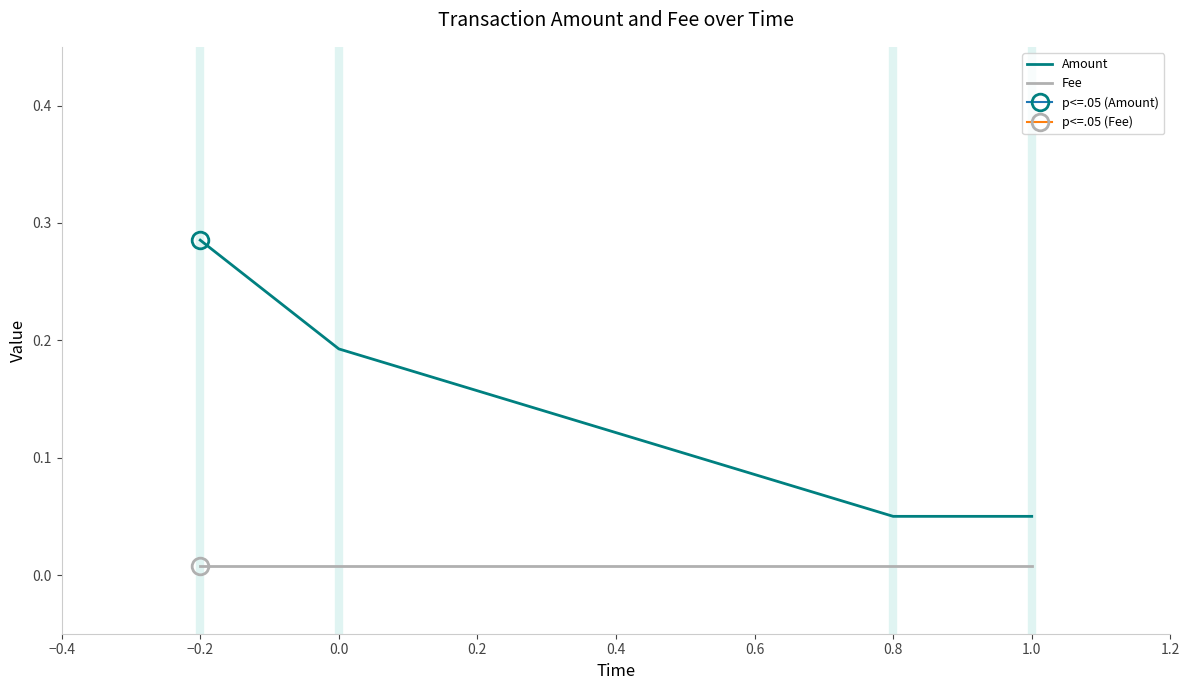

True or false: Amount has more than 1 points higher than both neighbors.

False